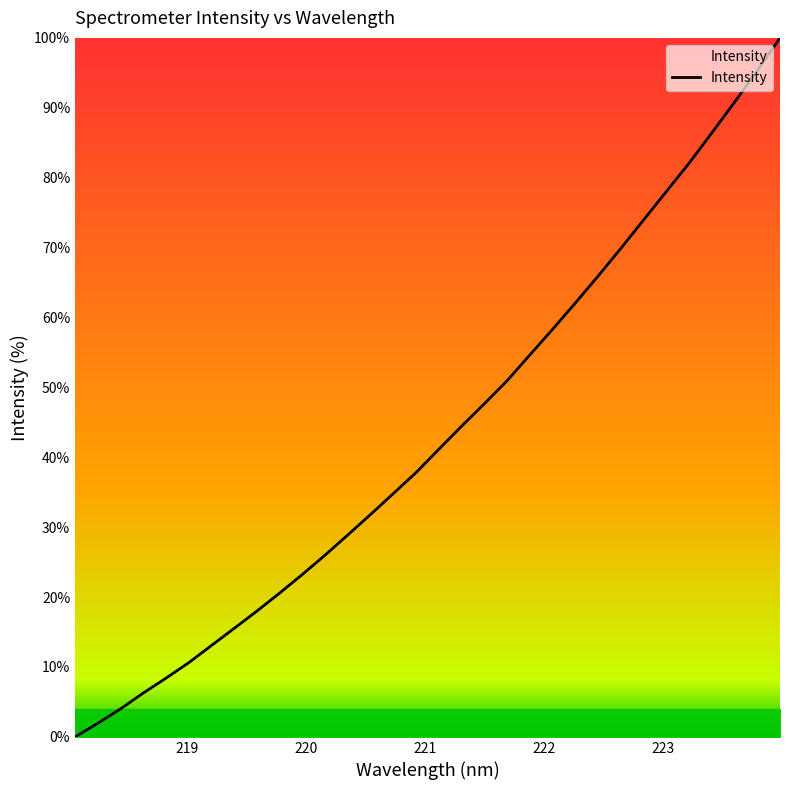

How many lines are shown in the chart?

1